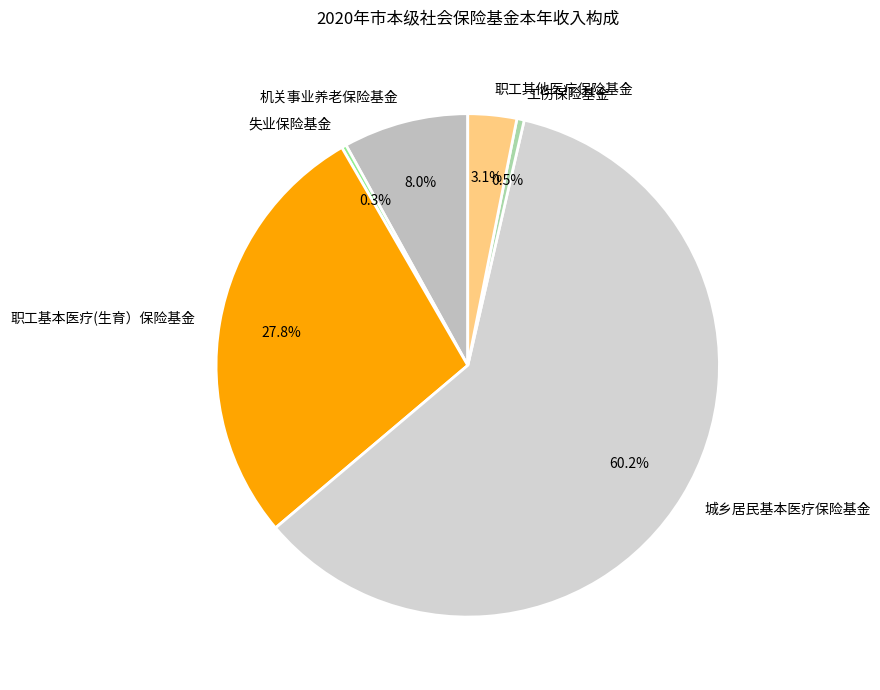

Approximately how many times larger is the value at 工伤保险基金 compared to 失业保险基金?

1.5